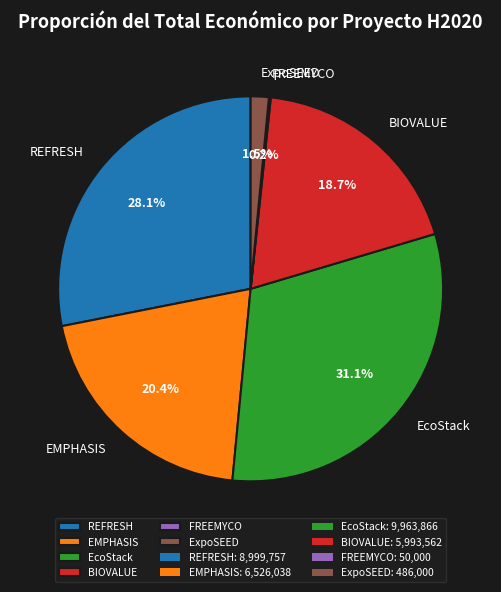

Is EMPHASIS the majority of the pie?

No